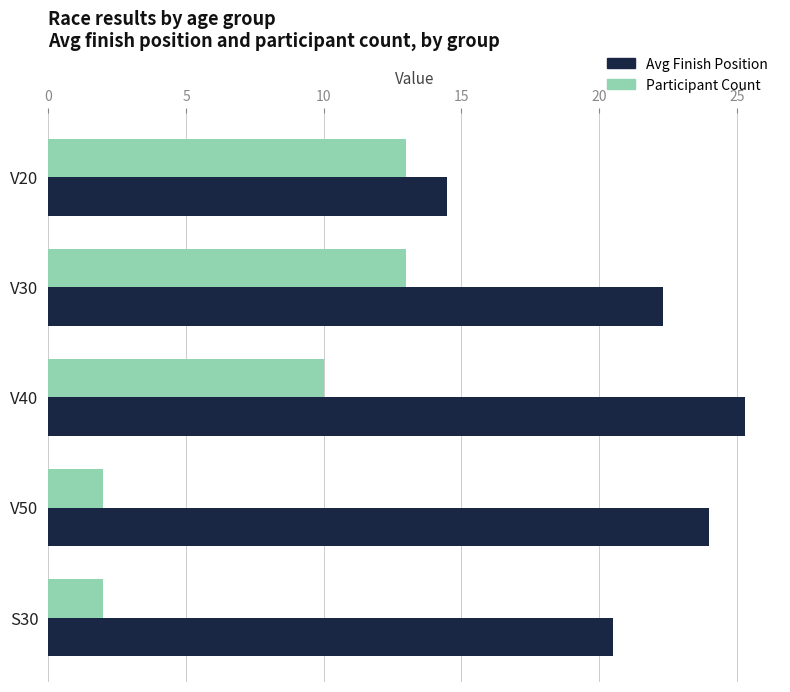

Where is Participant Count nearest to the value 7?

V40